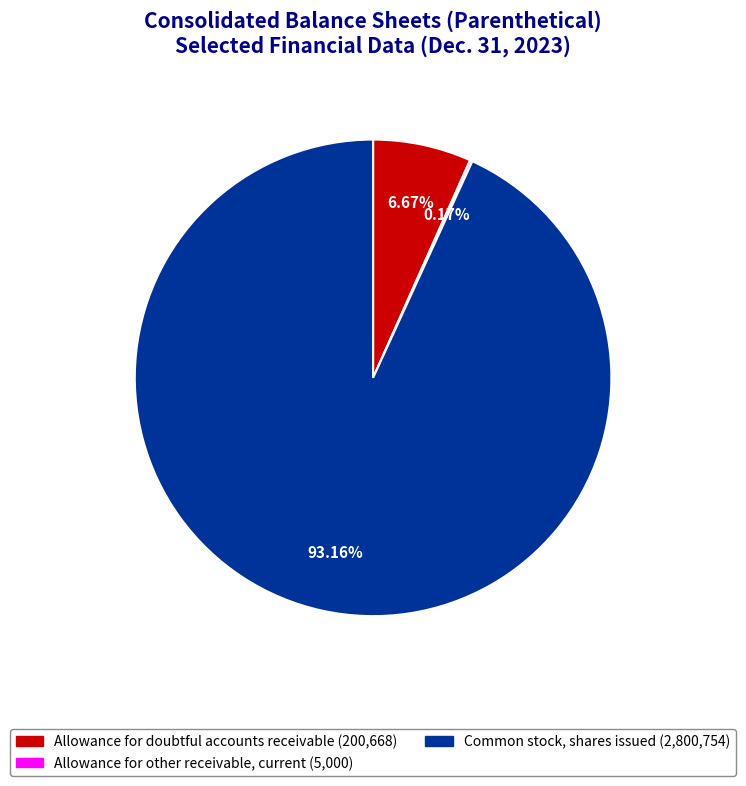

Which slice is the largest?

Common stock, shares issued